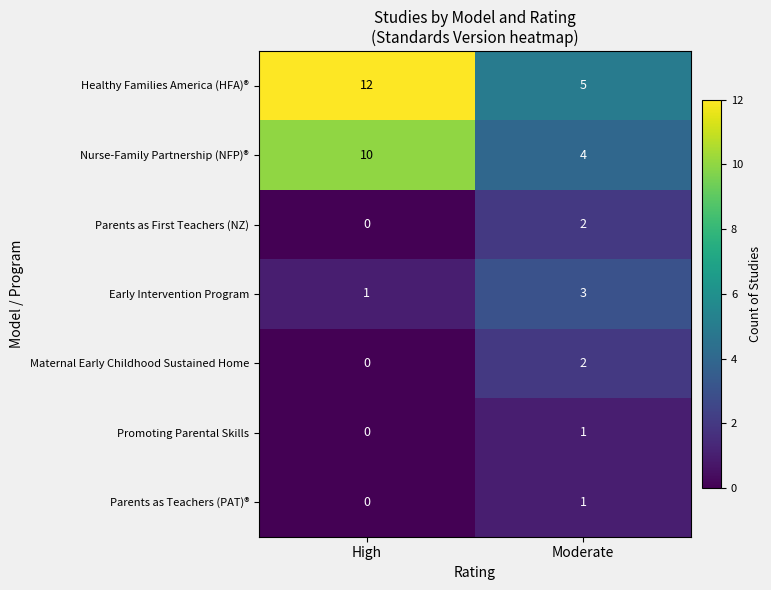

At which category does the chart reach its peak across all series?

High